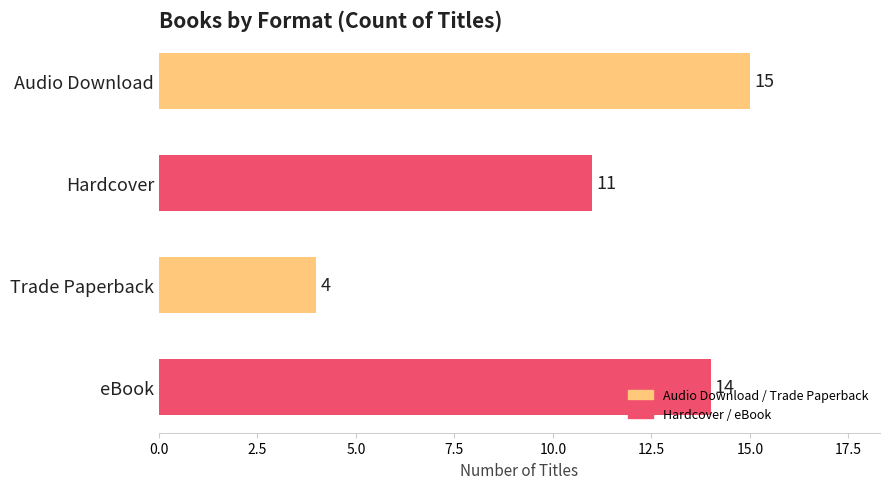

What value does the data have at eBook, to the nearest 10?

10